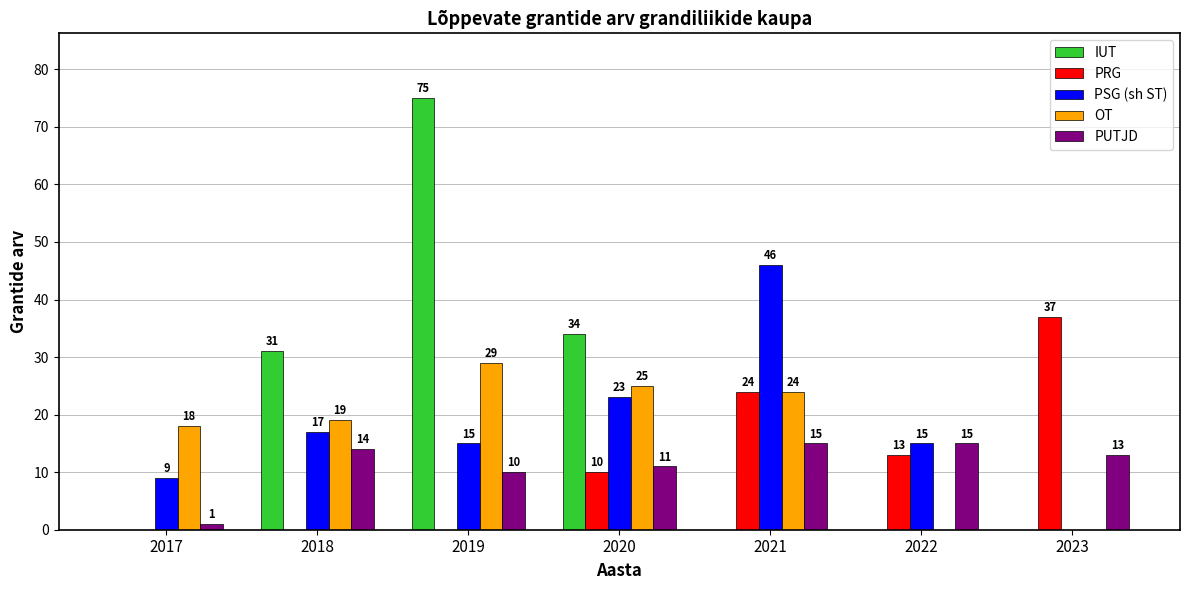

Is the value of IUT at 2023 greater than the value of PUTJD at 2018?

No